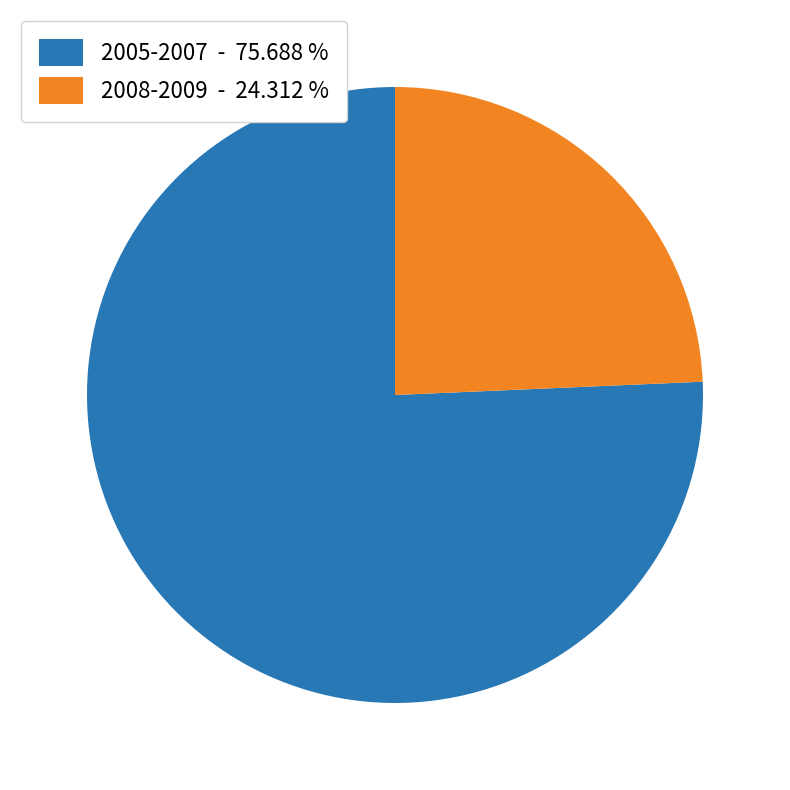

Which has a higher value, 2008-2009 - 24.312 % or 2005-2007 - 75.688 %?

2005-2007 - 75.688 %